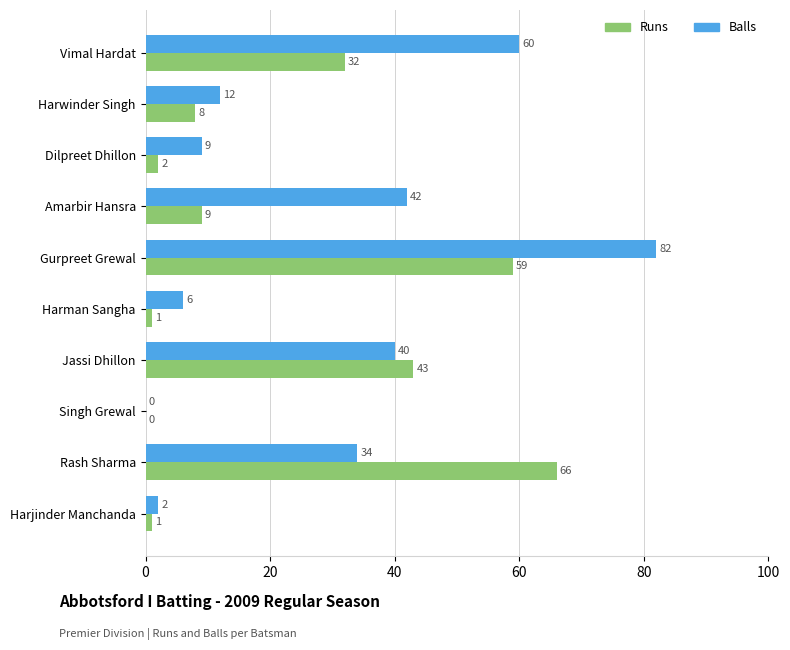

True or false: Balls has a value of 6 at Harman Sangha.

True